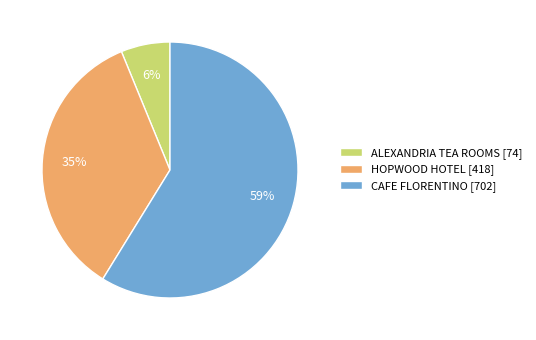

The HOPWOOD HOTEL slice represents 29% of the pie. True or false?

False